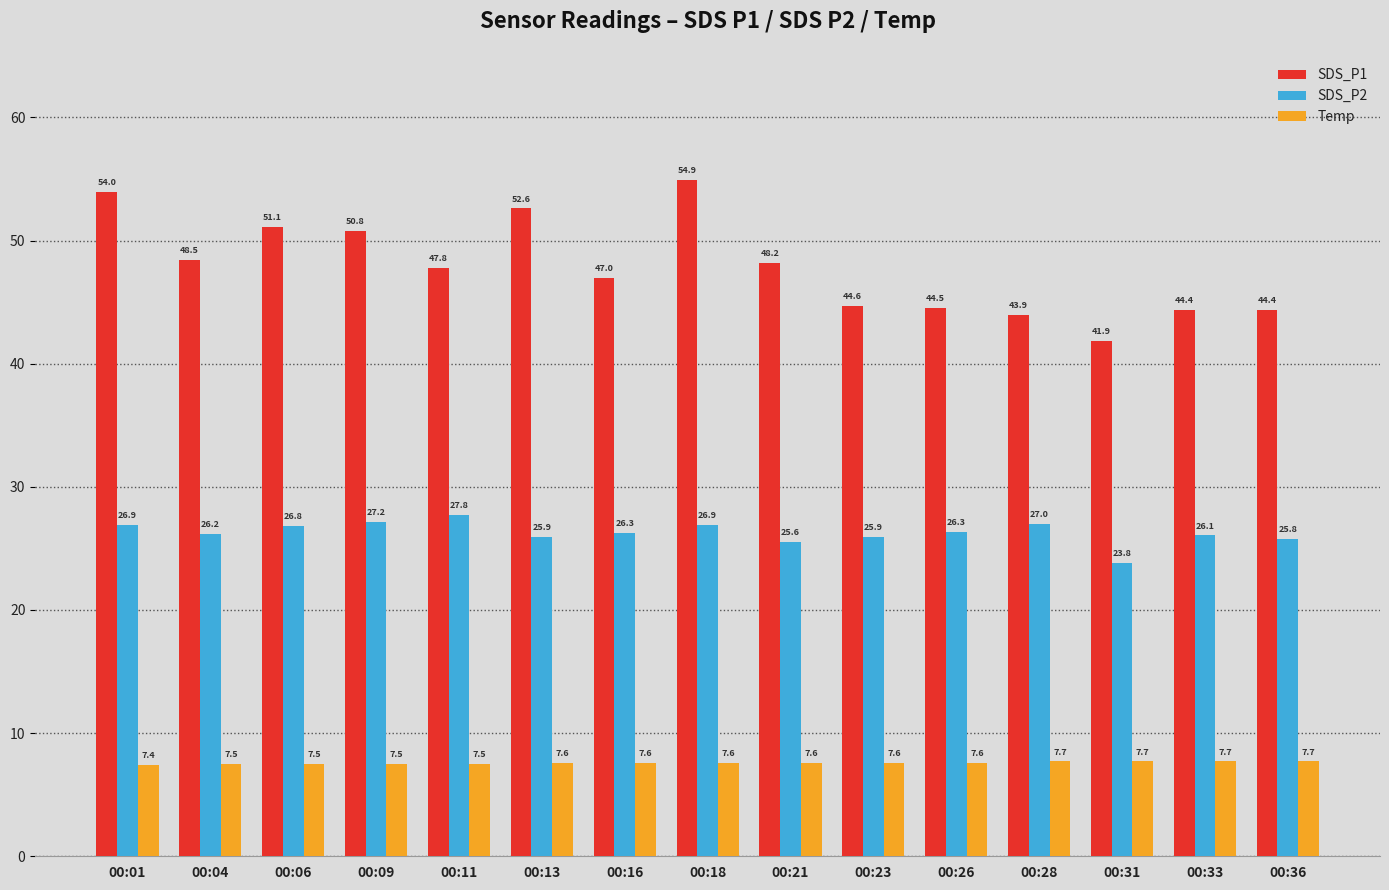

Which series has the largest total across all categories?

SDS_P1